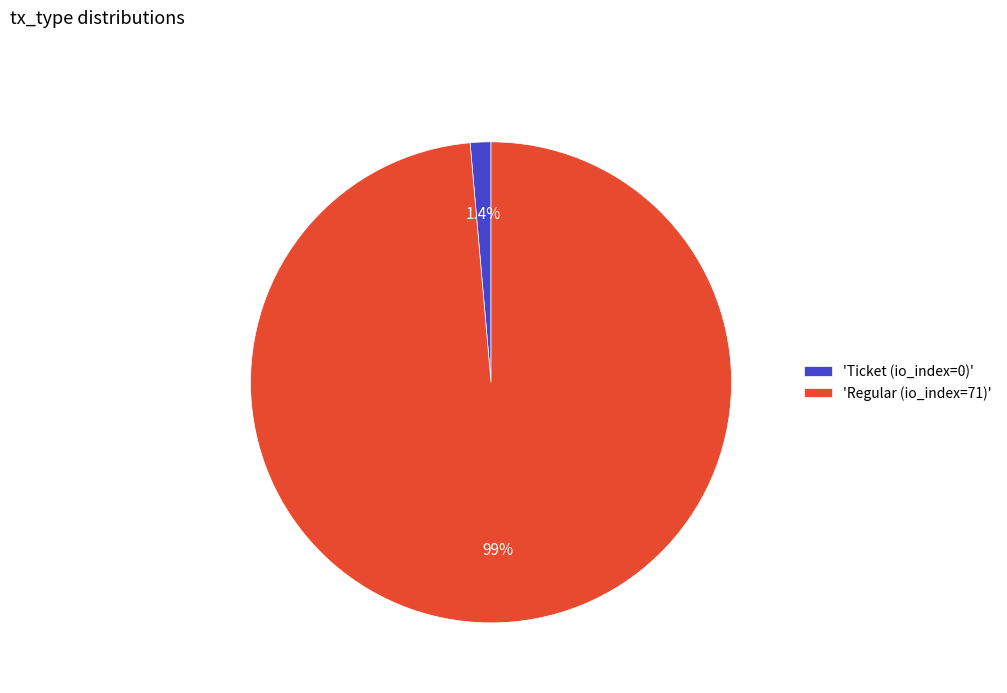

Which category has the smallest portion of the pie?

'Ticket (io_index=0)'